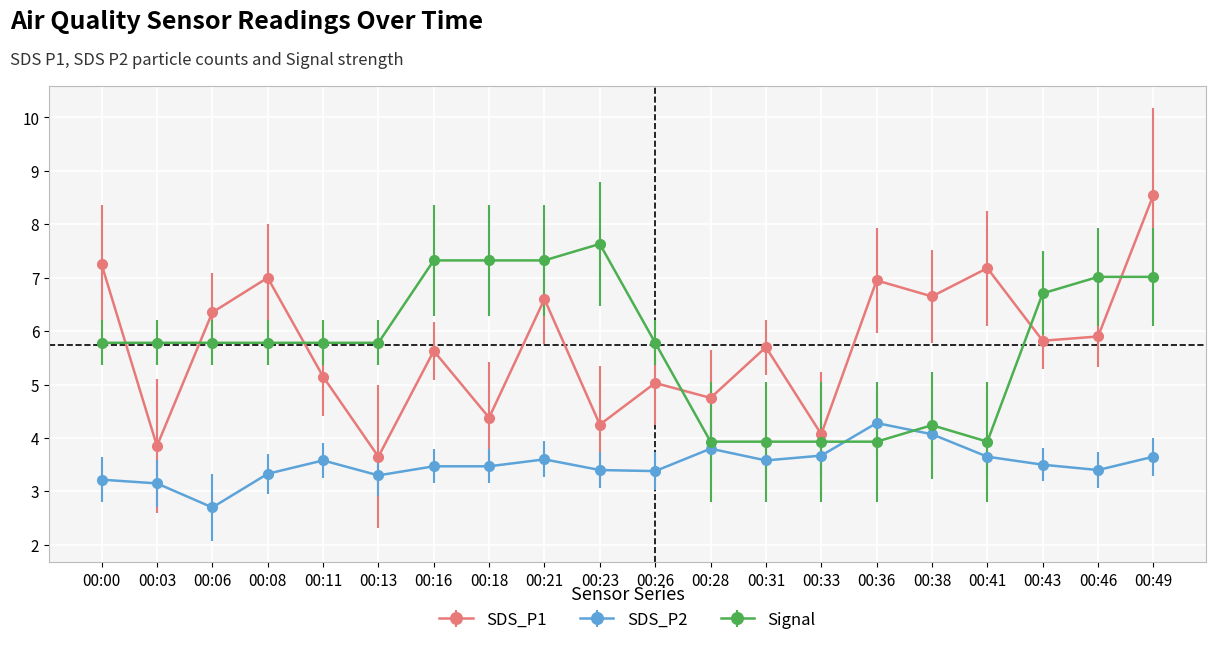

At which label does SDS_P2 first exceed 3?

00:00